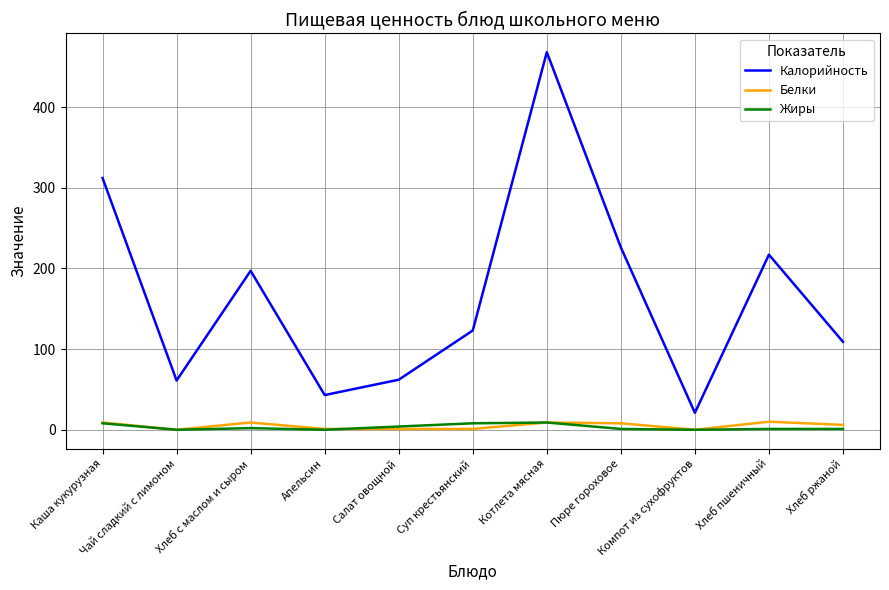

Where is the first local minimum for Белки?

Чай сладкий с лимоном